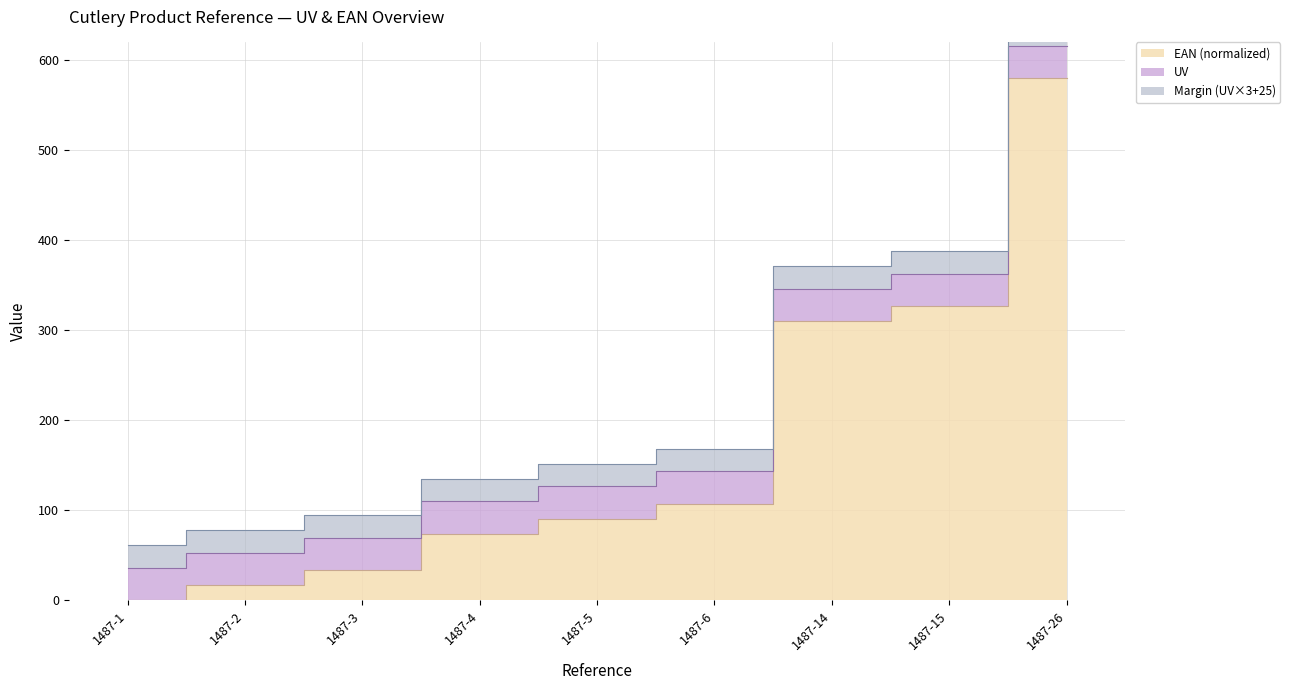

How many data points are less than 90?

4